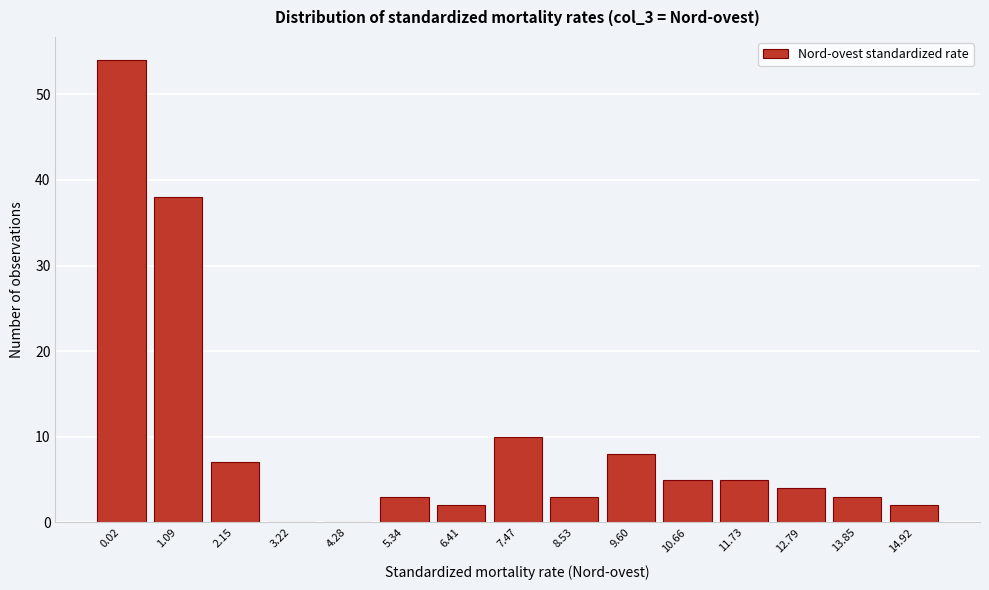

Reading left to right, what are all the values shown in this chart?

0.02=54	1.09=38	2.15=7	3.22=0	4.28=0	5.34=3	6.41=2	7.47=10	8.53=3	9.60=8	10.66=5	11.73=5	12.79=4	13.85=3	14.92=2